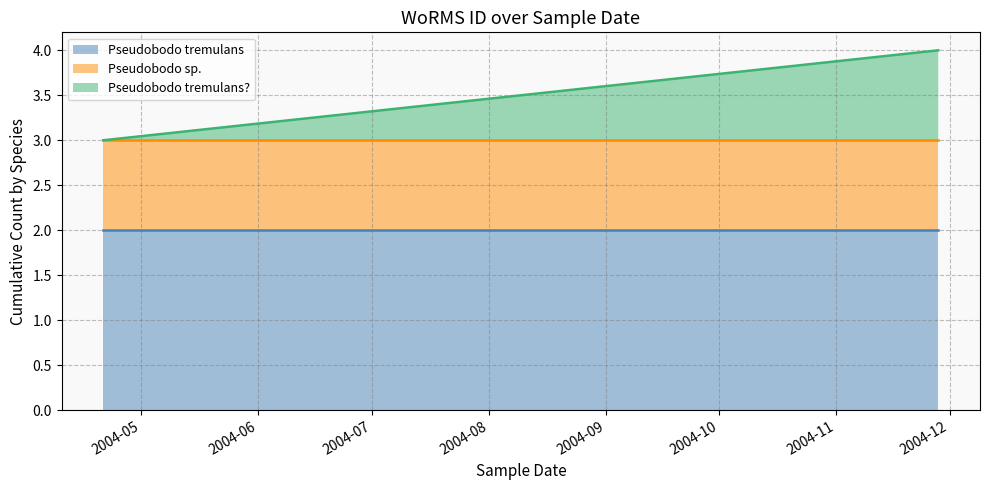

Rank the series at 2004-05 from lowest to highest value.

Pseudobodo tremulans, Pseudobodo sp., Pseudobodo tremulans?